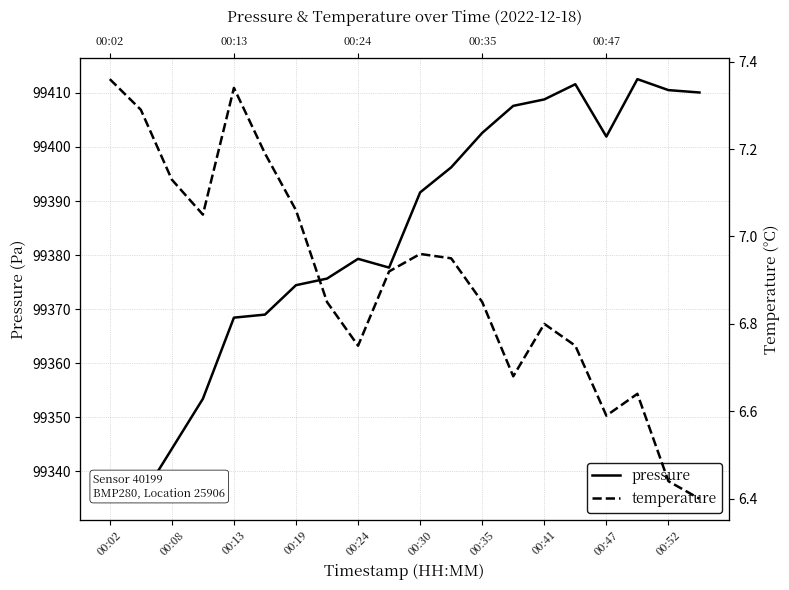

What is the label of the 6th point from the left?

00:30